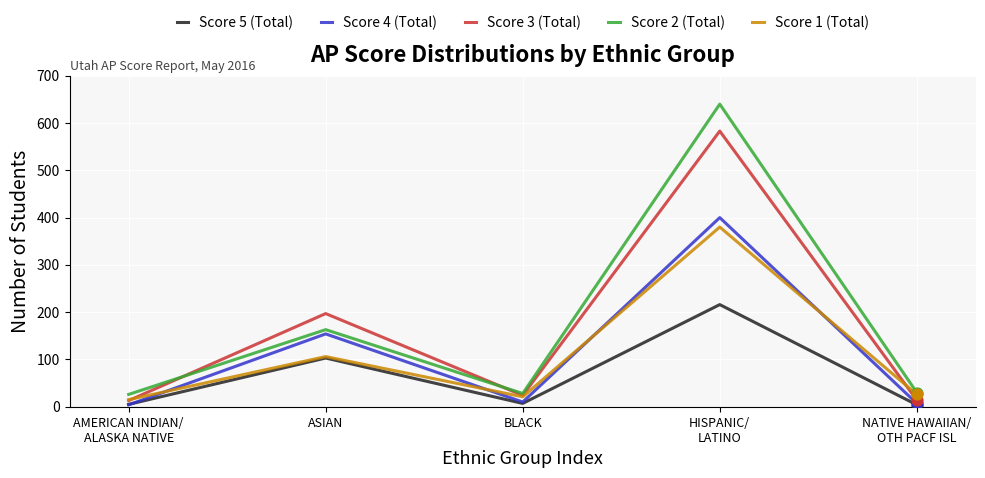

What is the total value across all series at AMERICAN INDIAN/
ALASKA NATIVE?

63